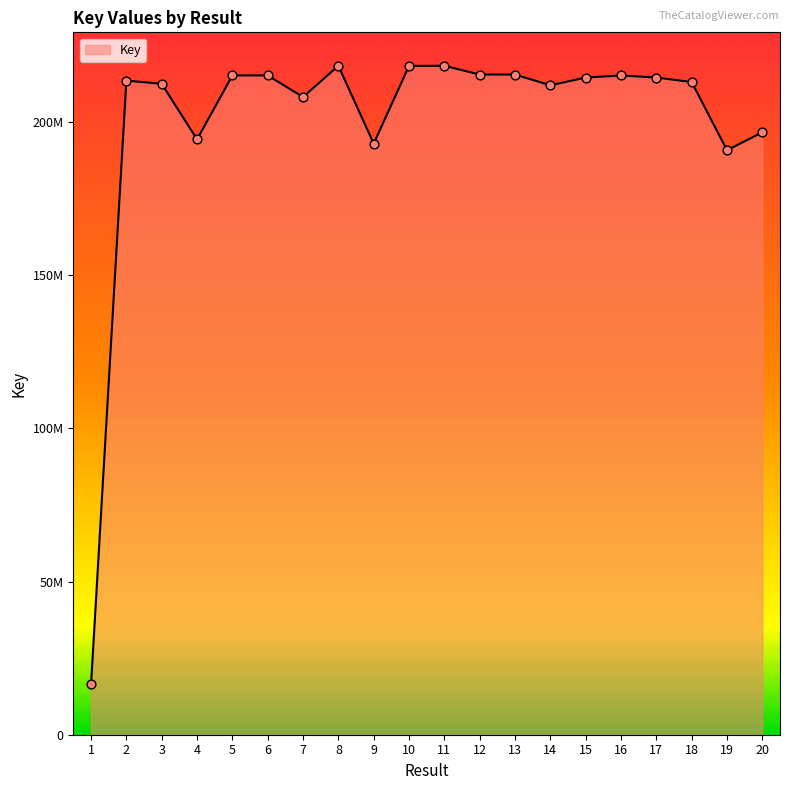

Approximately how many times larger is the value at 3 compared to 13?

1.0